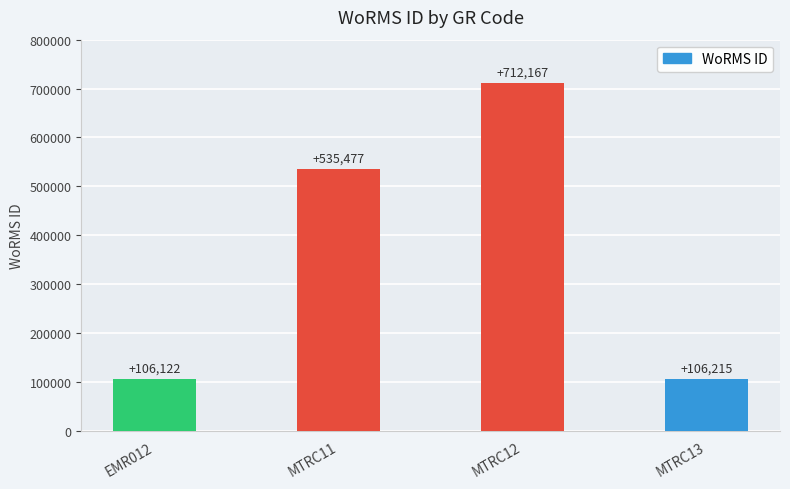

List the labels in order of value, smallest first.

EMR012, MTRC13, MTRC11, MTRC12